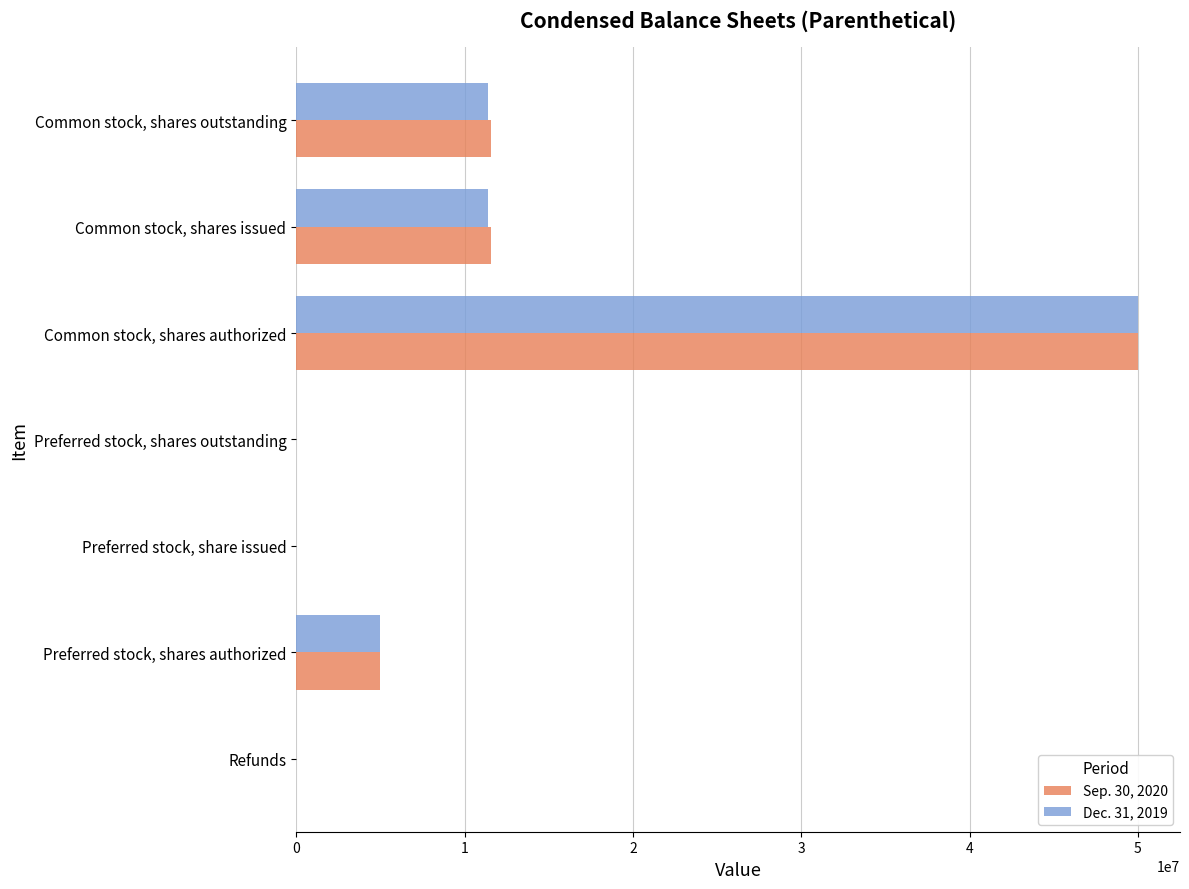

Which category has the highest value in the Sep. 30, 2020 series?

Common stock, shares authorized